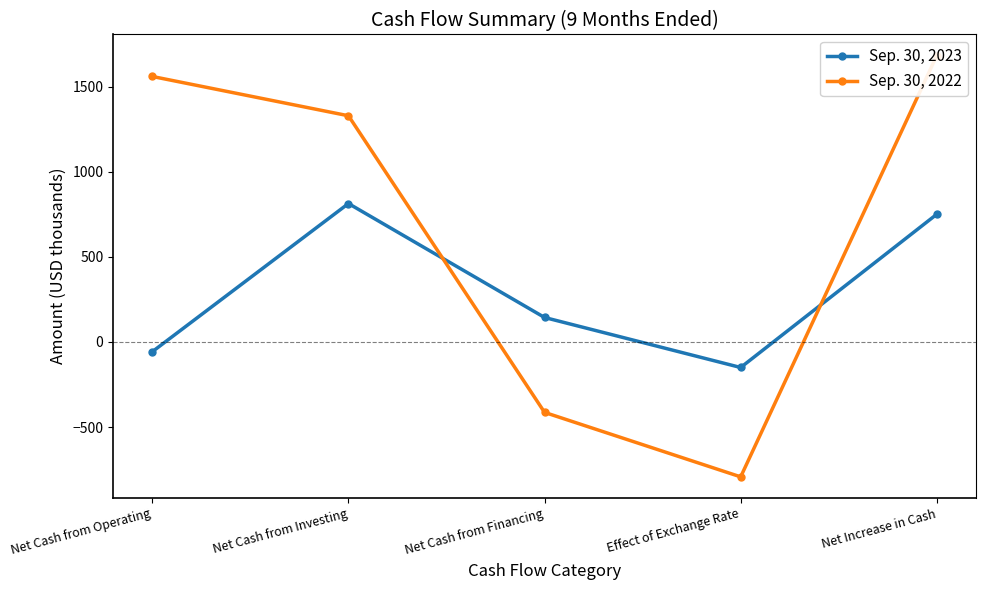

Which label corresponds to the largest value in the chart?

Net Increase in Cash